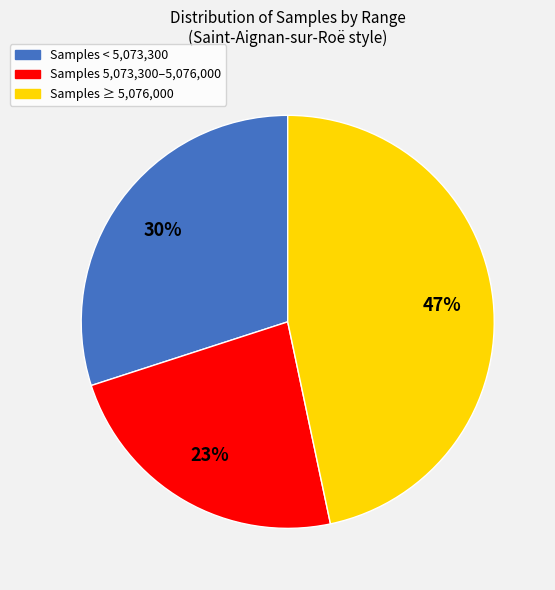

True or false: Samples < 5,073,300 accounts for 25% of the total.

False